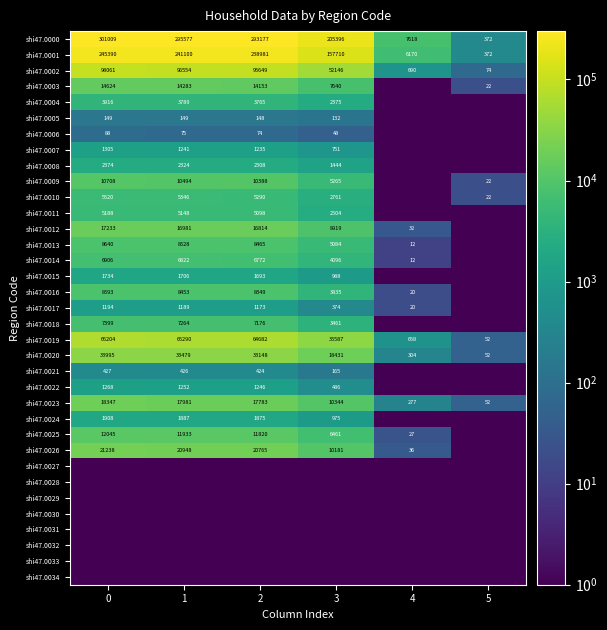

Is it true that shi47.0010 equals 14.9 at 5?

False